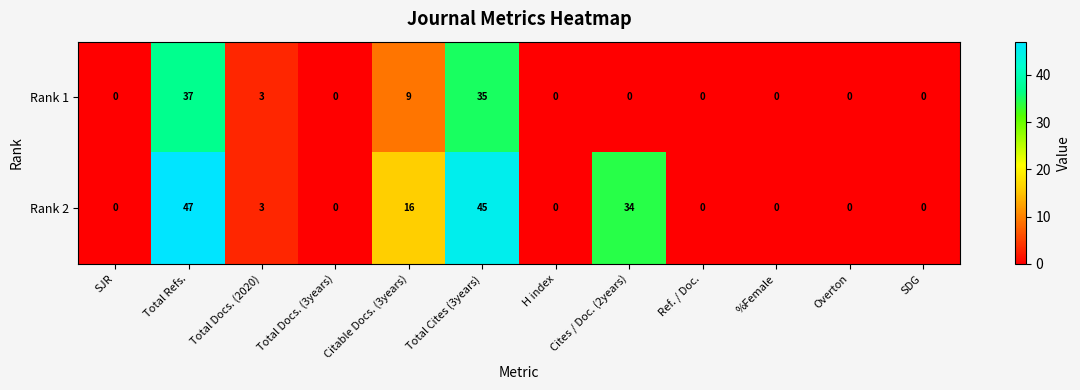

Which series has the widest spread of values?

Rank 2